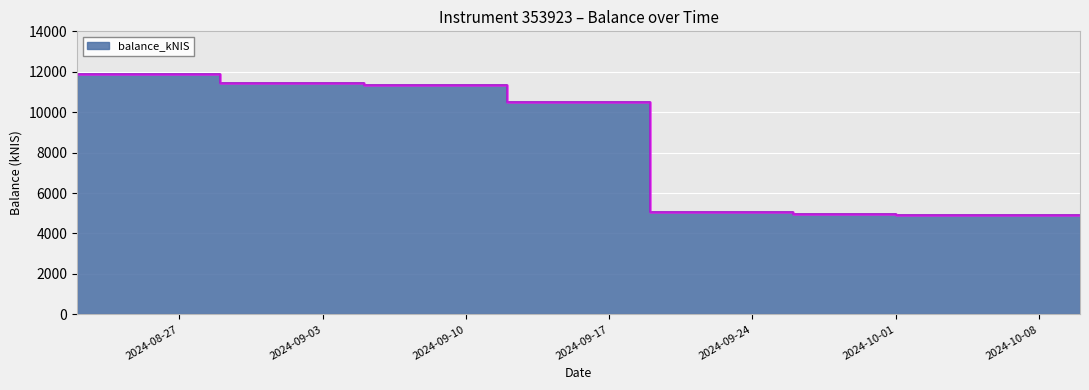

Reading left to right, list all the values displayed in this chart.

11877.9	11430.2	11366.3	10526.5	5077.6	4940.9	4920.7	4937.0